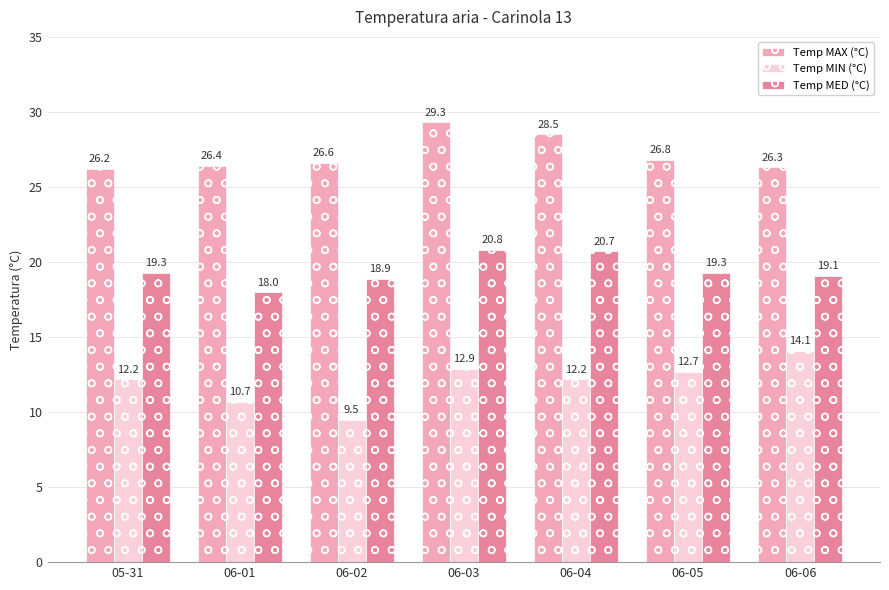

Rank the series by their maximum value, from lowest to highest.

Temp MIN (°C), Temp MED (°C), Temp MAX (°C)